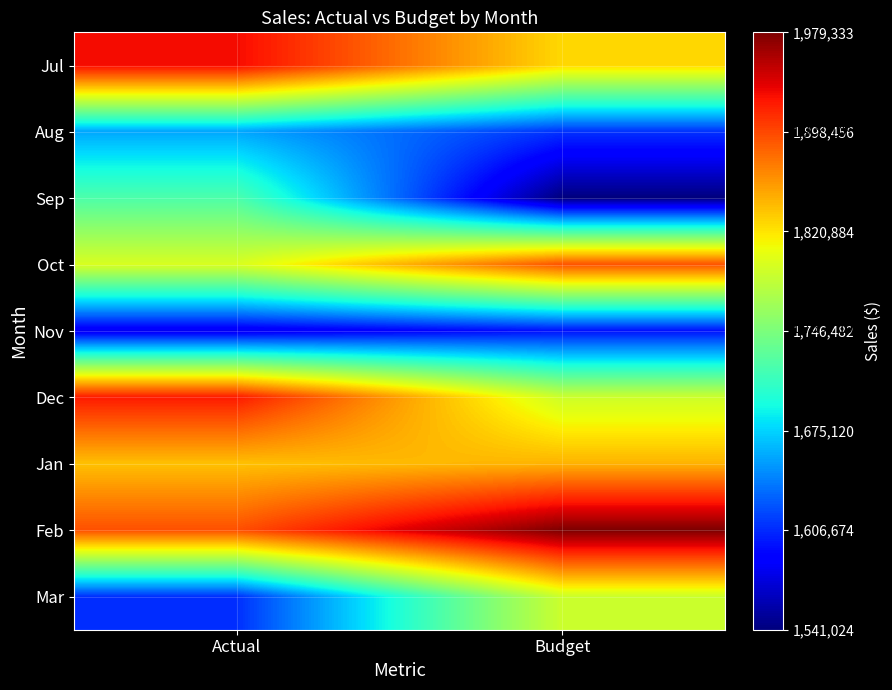

At which category is the sum across all series the highest?

Actual